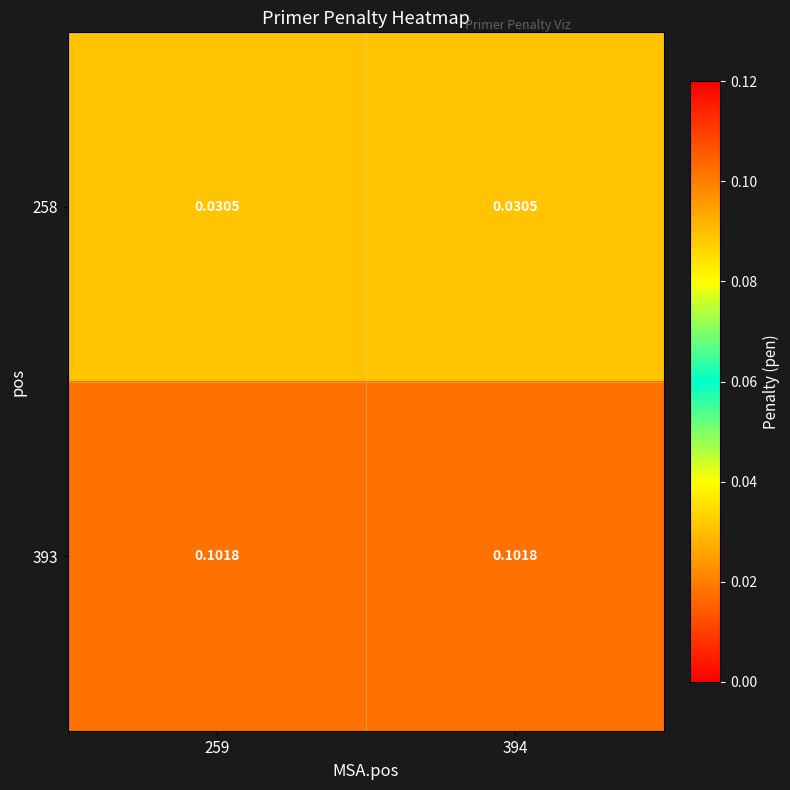

Is the value of 258 at 394 greater than the value of 393 at 394?

No